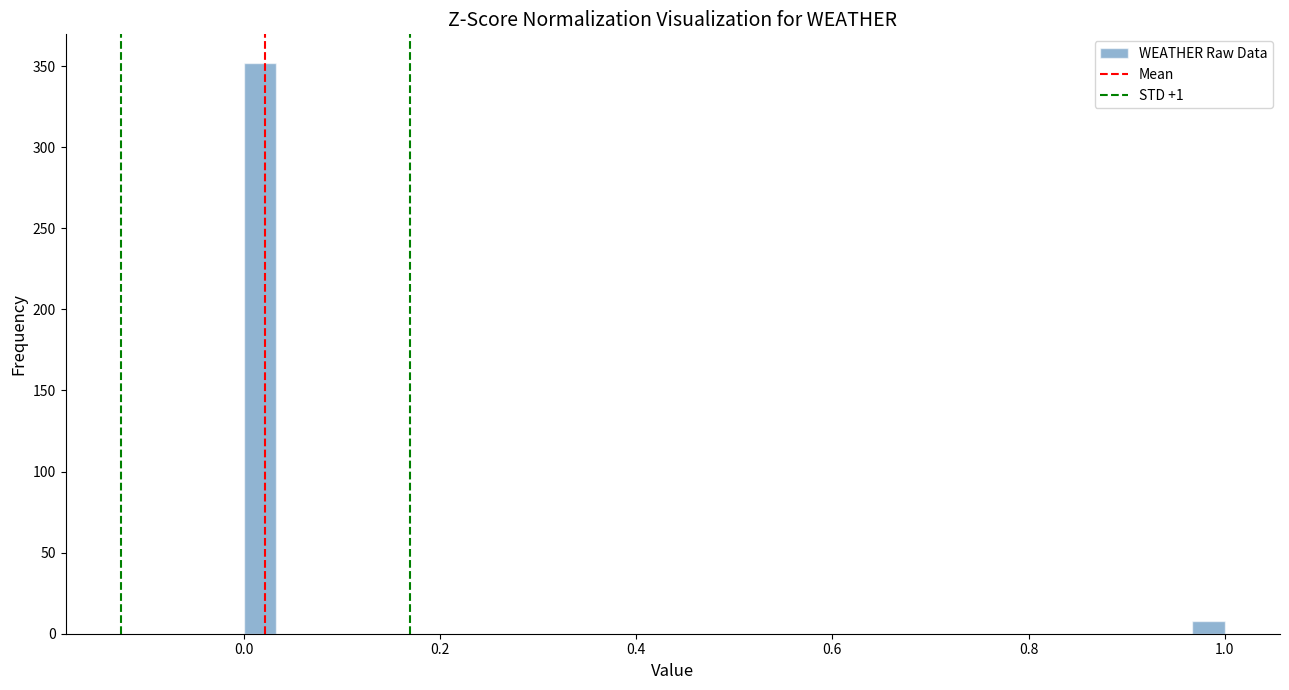

Around what value on the x-axis is the tallest bar? Give the approximate position of its centre, as read against the axis.

0.02